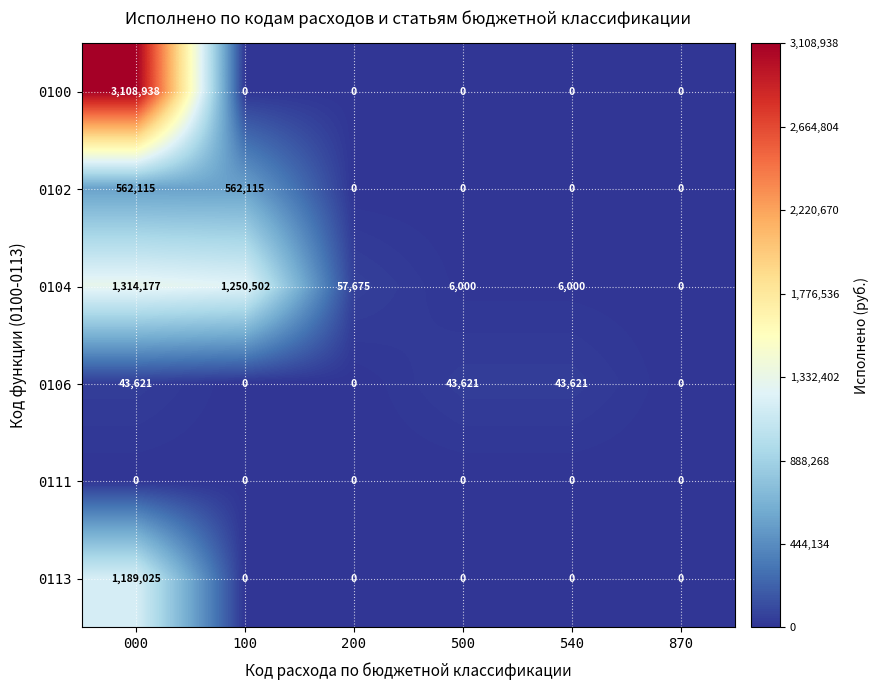

At which label does 0113 reach its peak?

000